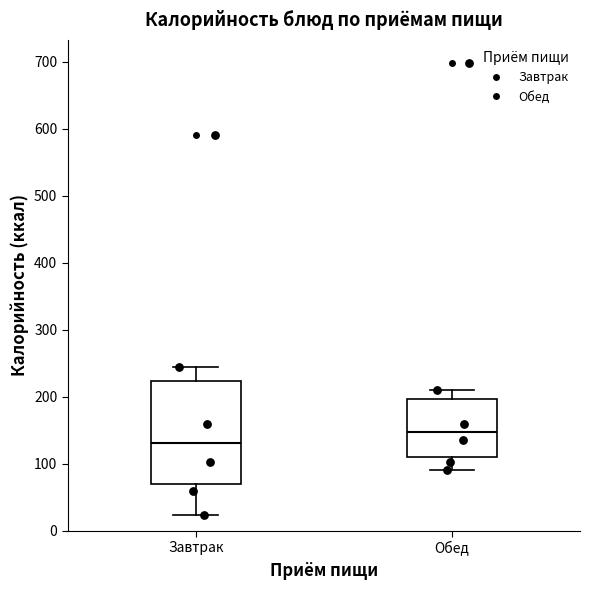

Which box has the highest median line?

Обед